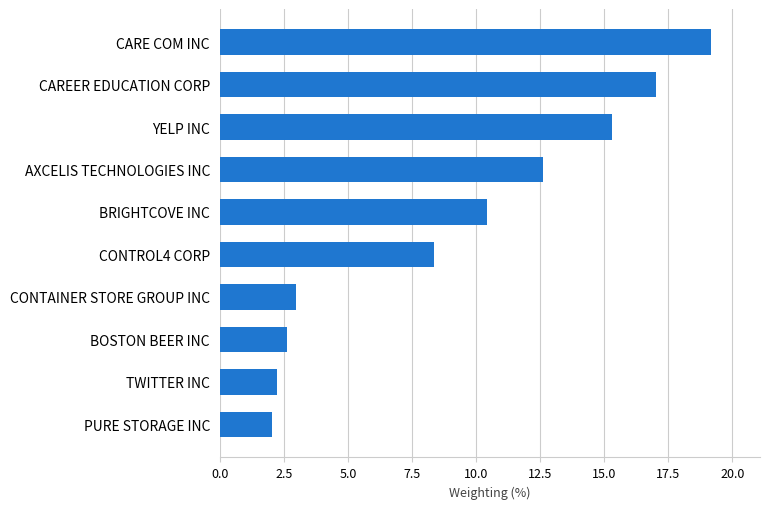

What is the sum of the values at AXCELIS TECHNOLOGIES INC and PURE STORAGE INC?

14.7